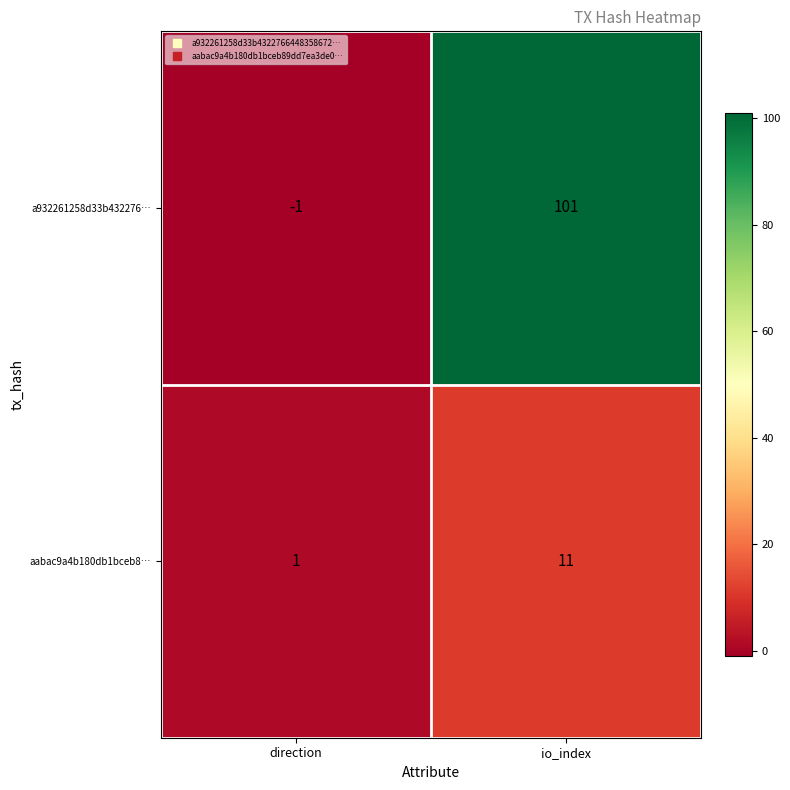

Rank the series by their maximum value, from highest to lowest.

a932261258d33b432276…, aabac9a4b180db1bceb8…